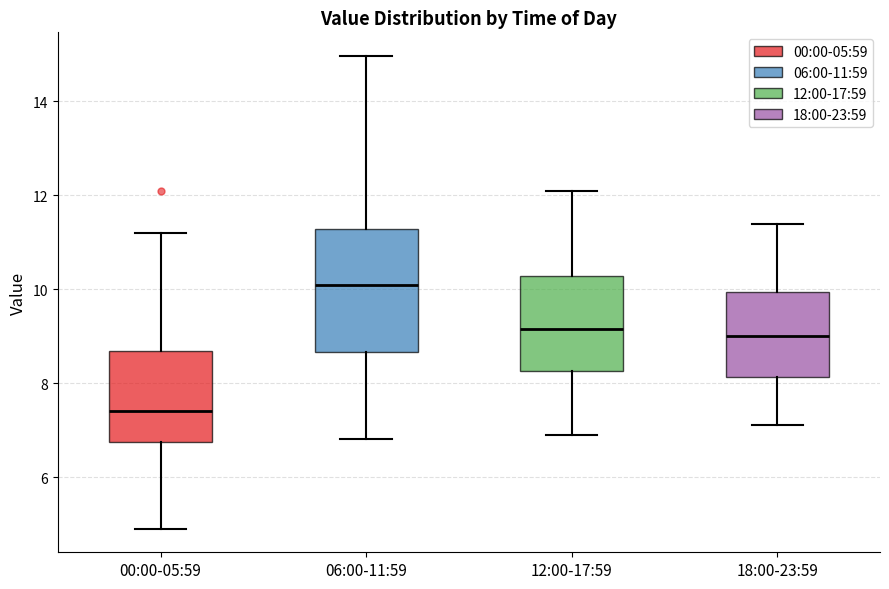

Which box is the tallest, from its lower edge to its upper edge?

06:00-11:59